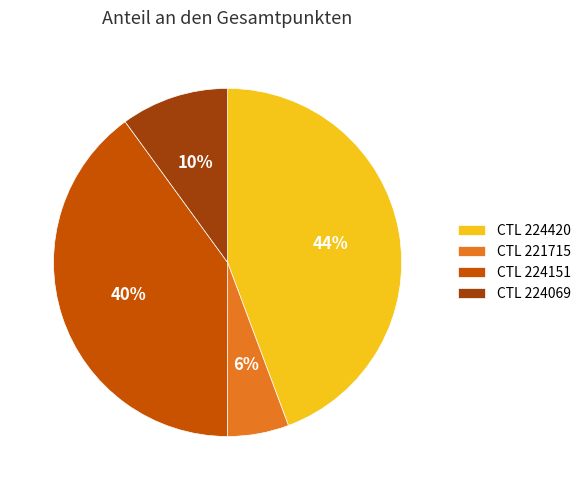

Is there a majority slice in this chart?

No